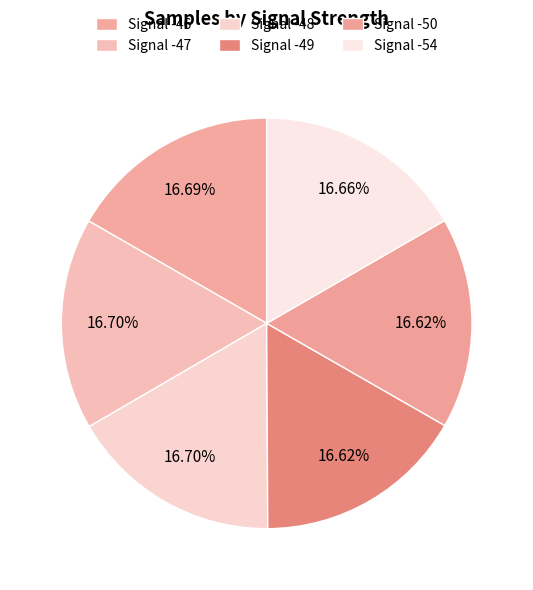

How many slices are in this pie chart?

6